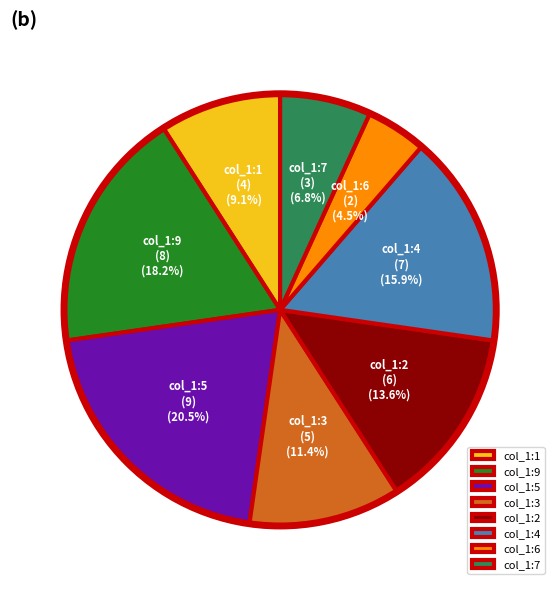

Does col_1:4 represent more than half of the total?

No